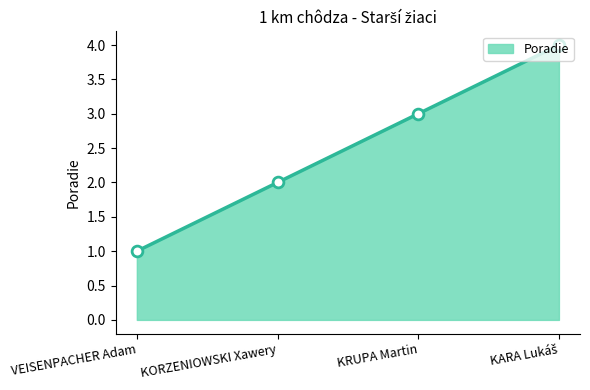

Which has a higher value, KORZENIOWSKI Xawery or KARA Lukáš?

KARA Lukáš